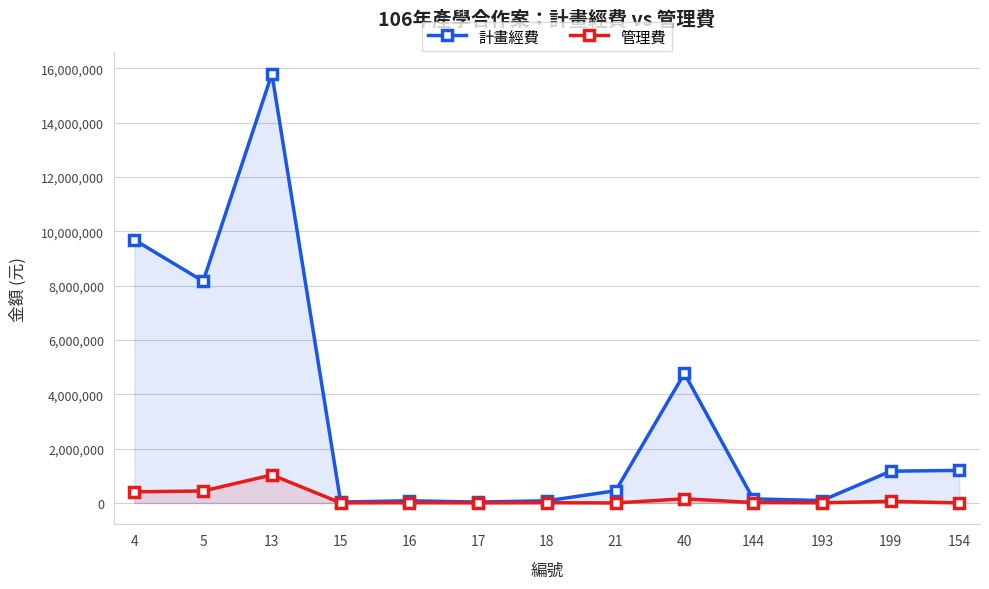

List the series in order of their overall mean, highest first.

計畫經費, 管理費